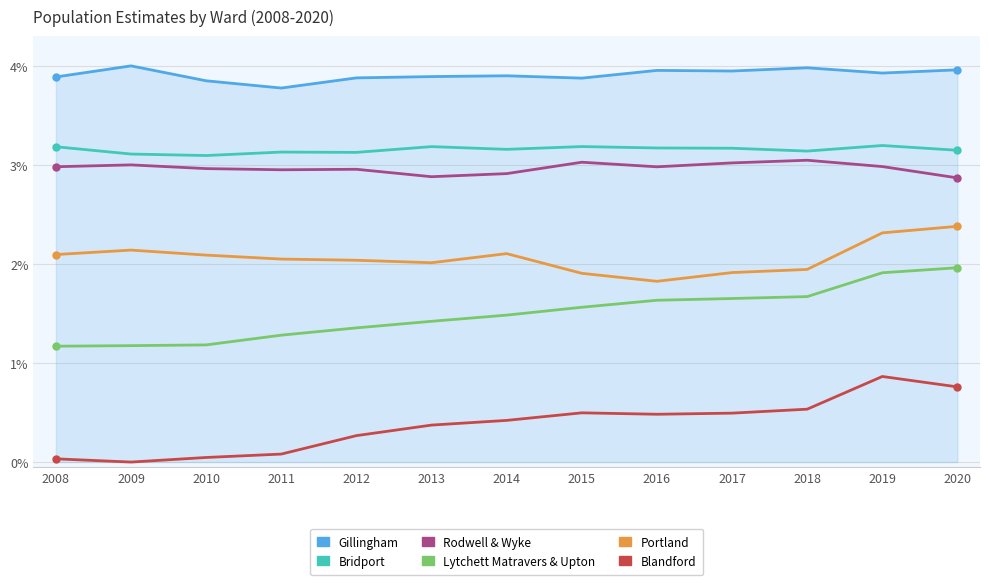

Rank the series at 2009 from lowest to highest value.

Blandford, Lytchett Matravers & Upton, Portland, Rodwell & Wyke, Bridport, Gillingham